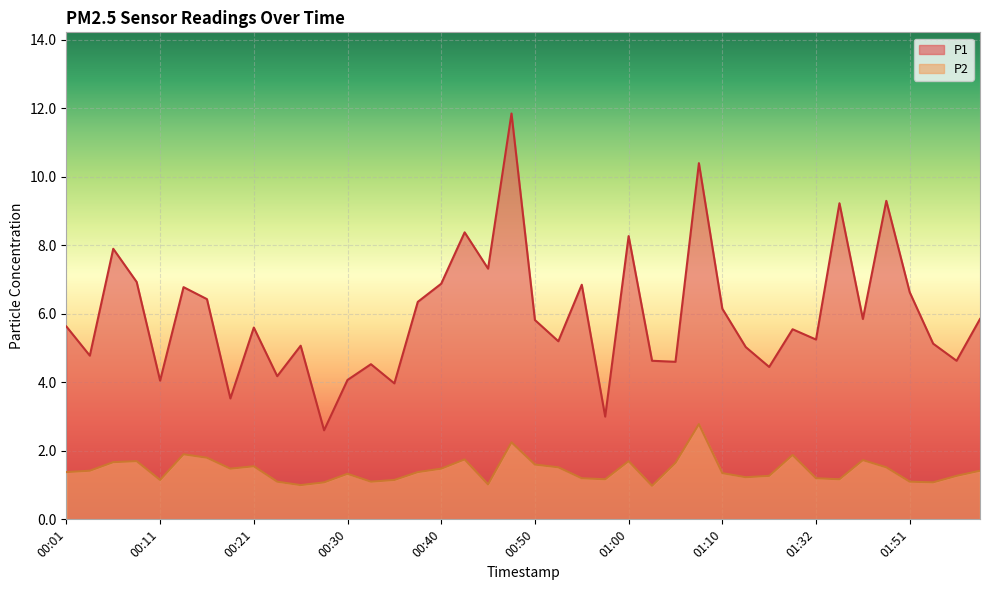

Where does the P1 series first go above 5?

00:01